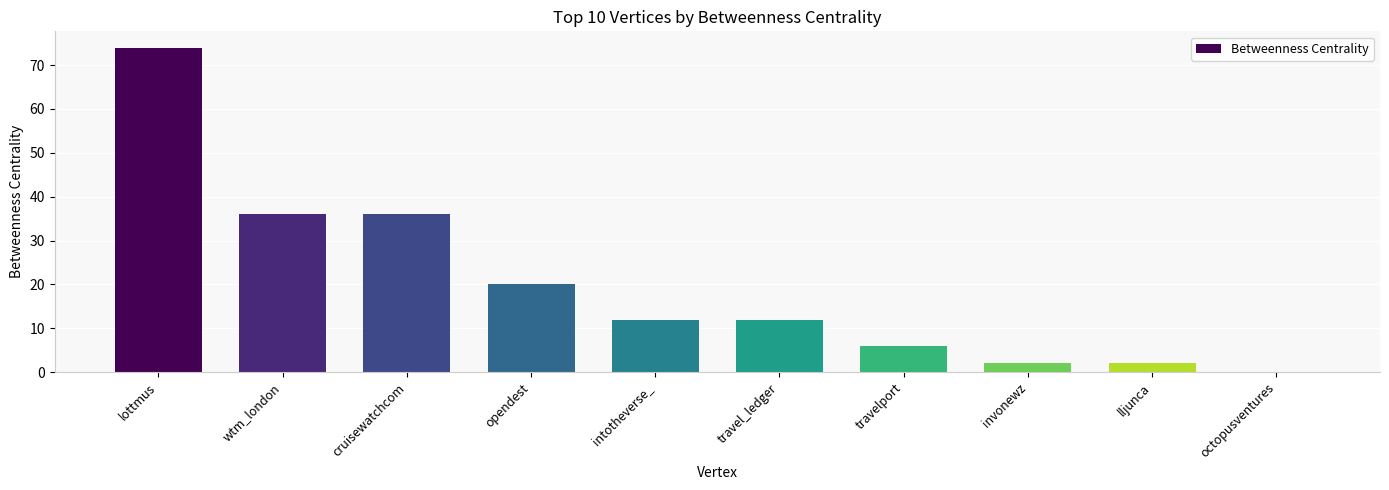

What is the change in value from cruisewatchcom to invonewz?

-34